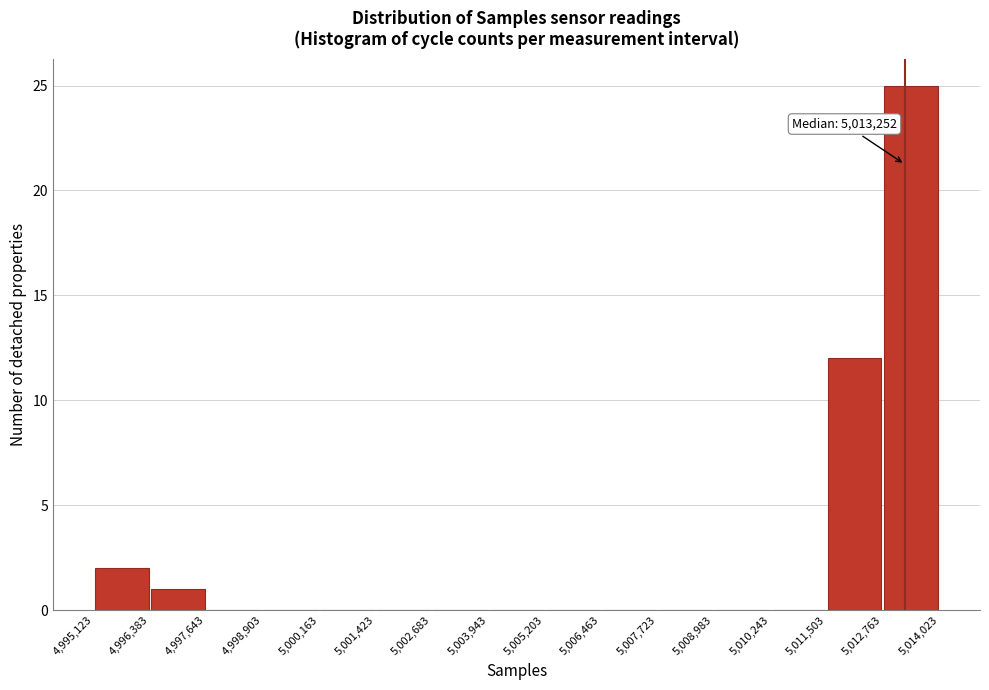

Over which range of the x-axis is the bar tallest?

5,012,763 to 5,014,023